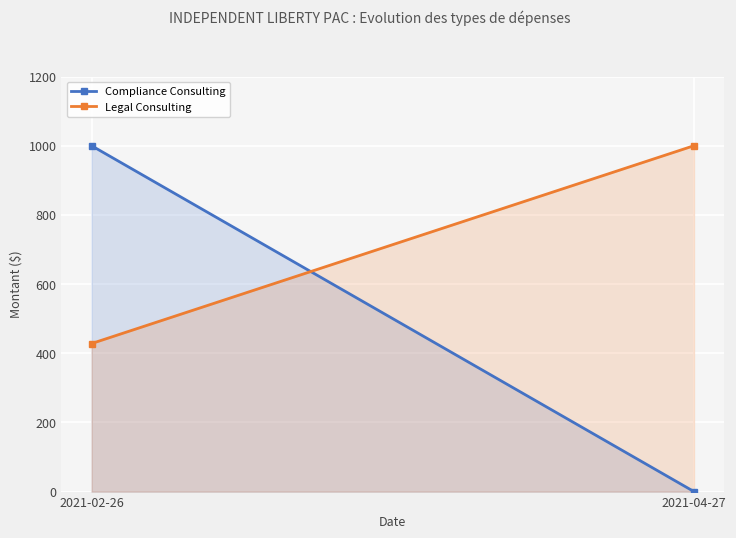

True or false: Compliance Consulting has a value of 0 at 2021-04-27.

True